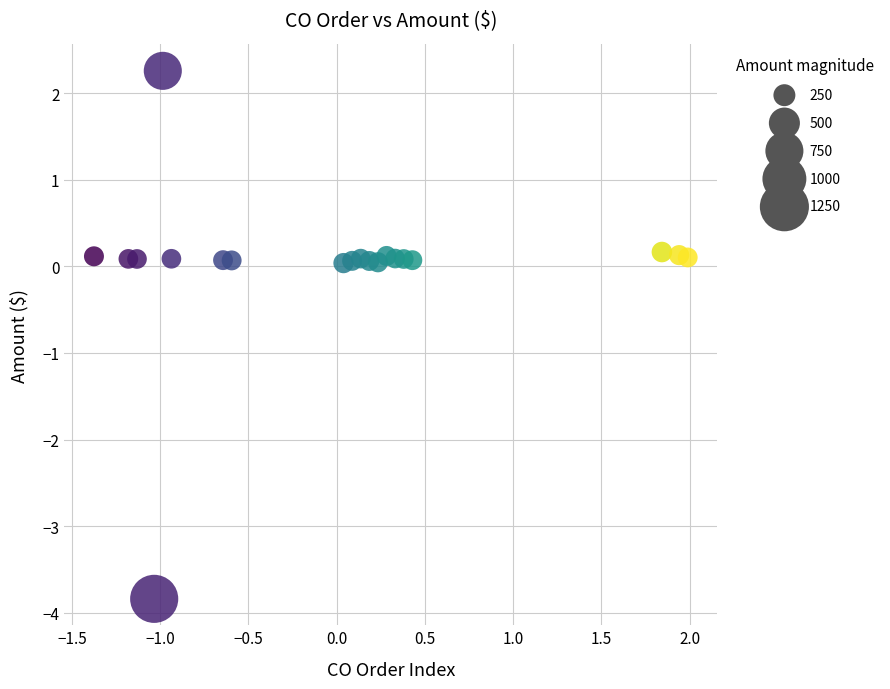

What is the range of X values (max minus min)?

3.4